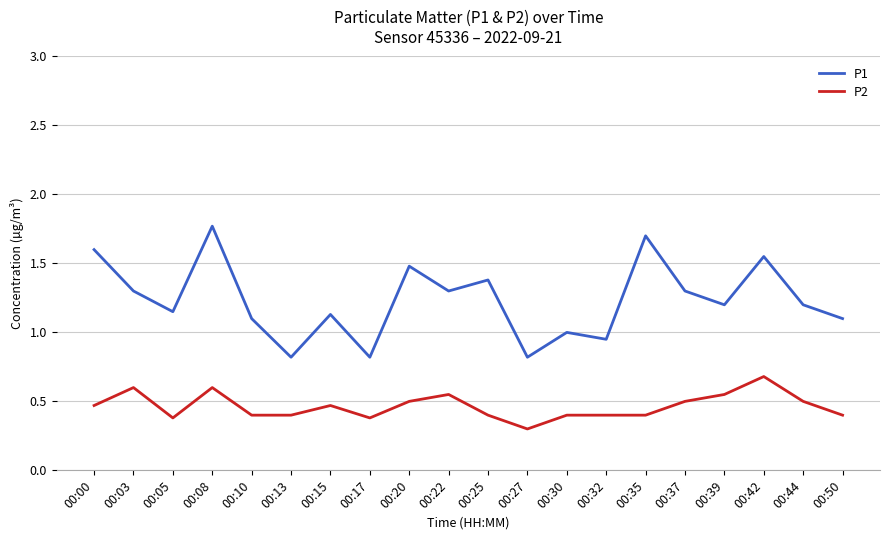

True or false: P2 and P1 cross at least once.

False